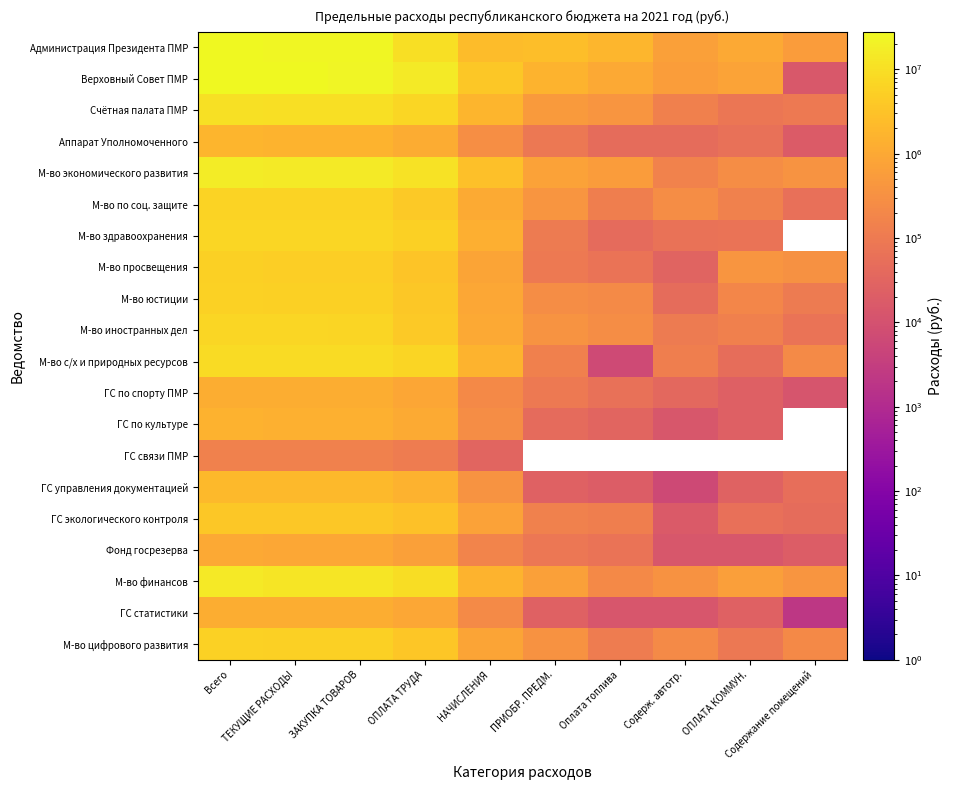

What is the spread (max minus min) of values at ОПЛАТА ТРУДА?

15852005